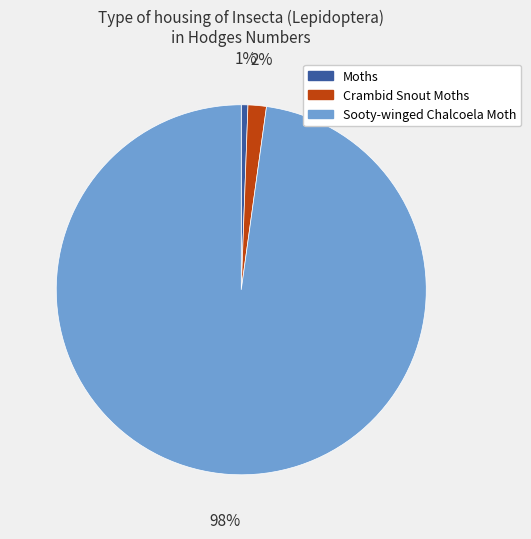

To the nearest percent, what percentage of the pie is Moths?

1%